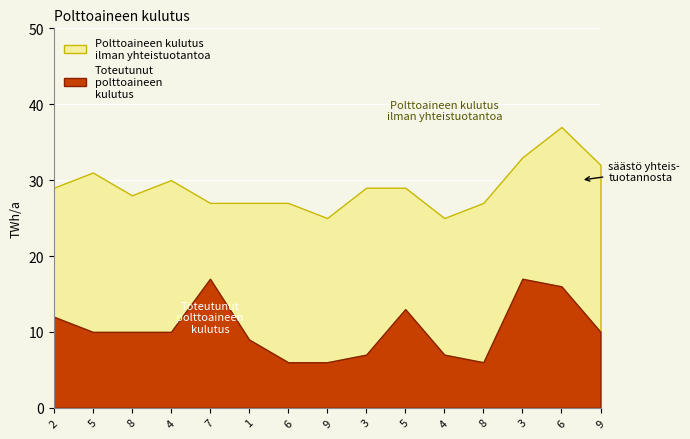

The col_4 series shows 7 at 7. True or false?

False